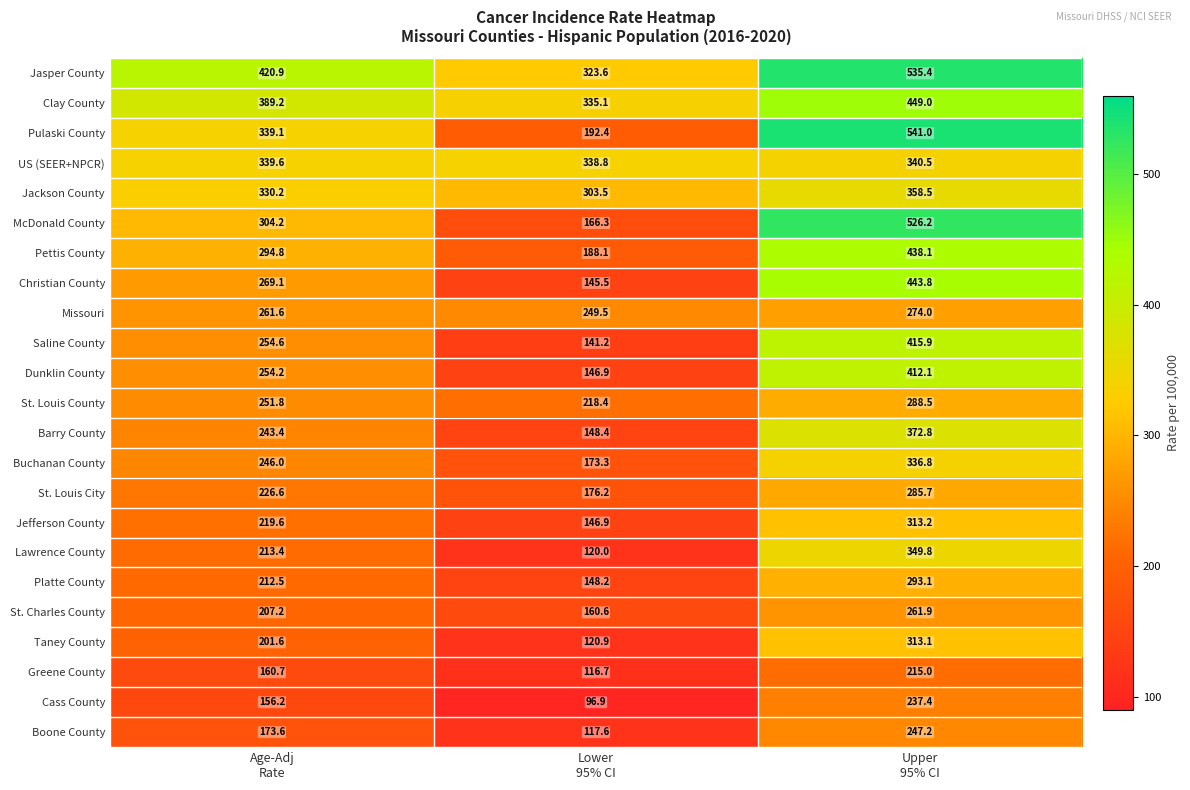

At how many categories does at least one series exceed 361?

2